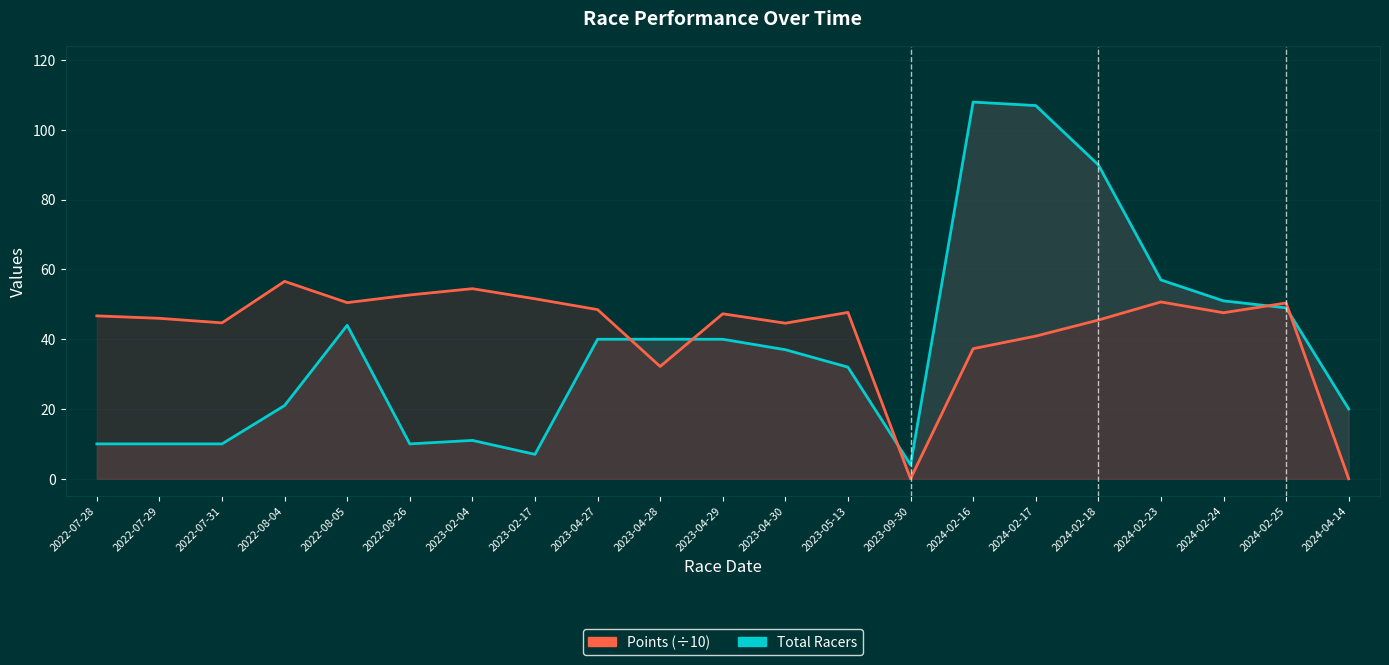

How many interior local valleys does the Points (÷10) series have?

6